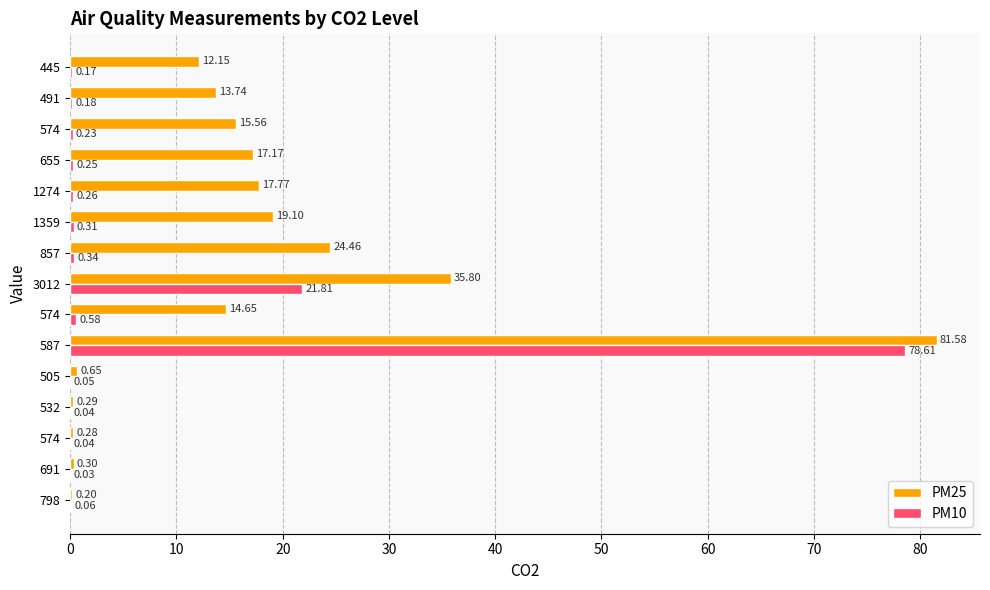

How many values in the PM25 series exceed 14?

8